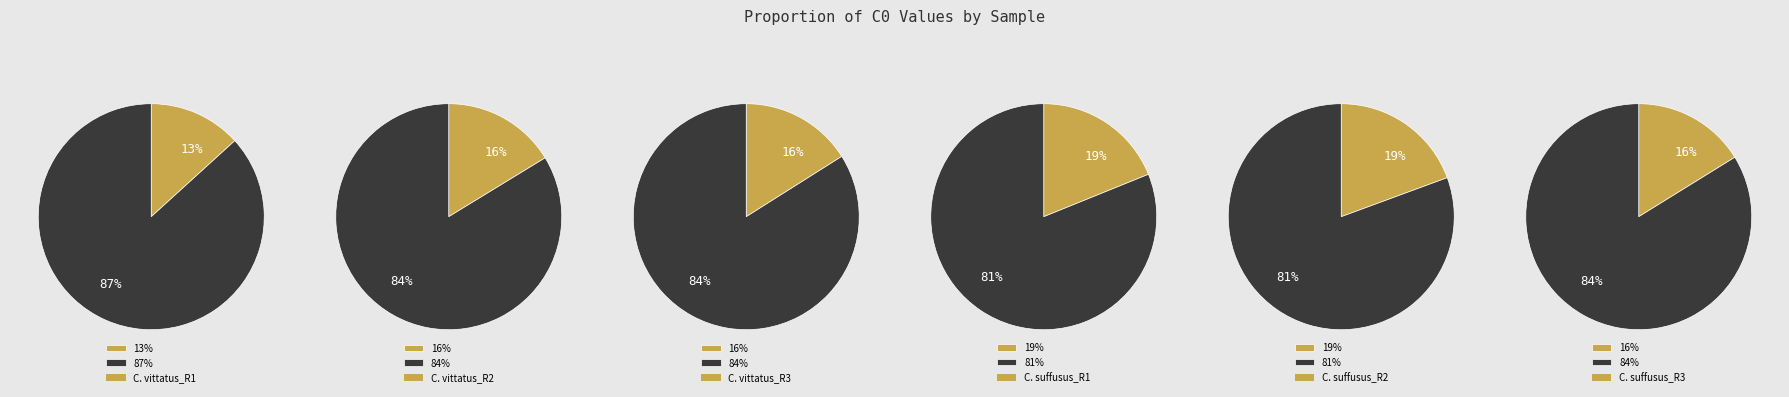

To the nearest percent, what portion does C. suffusus_R2 represent?

19%